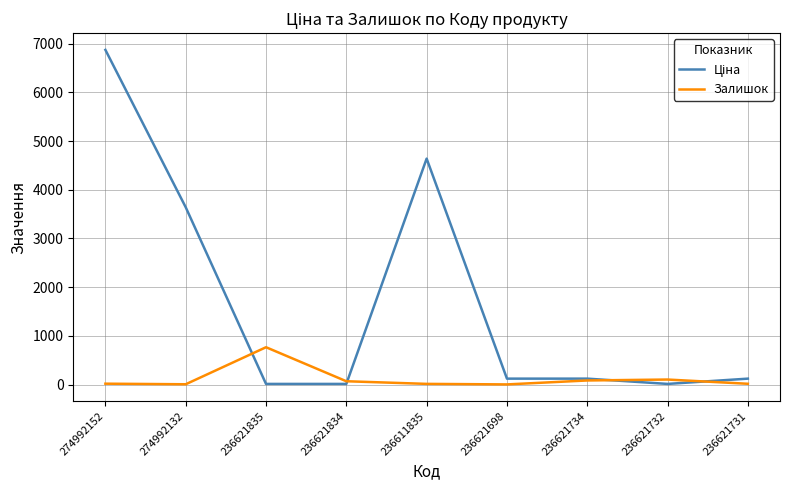

At which category is the sum across all series the highest?

274992152